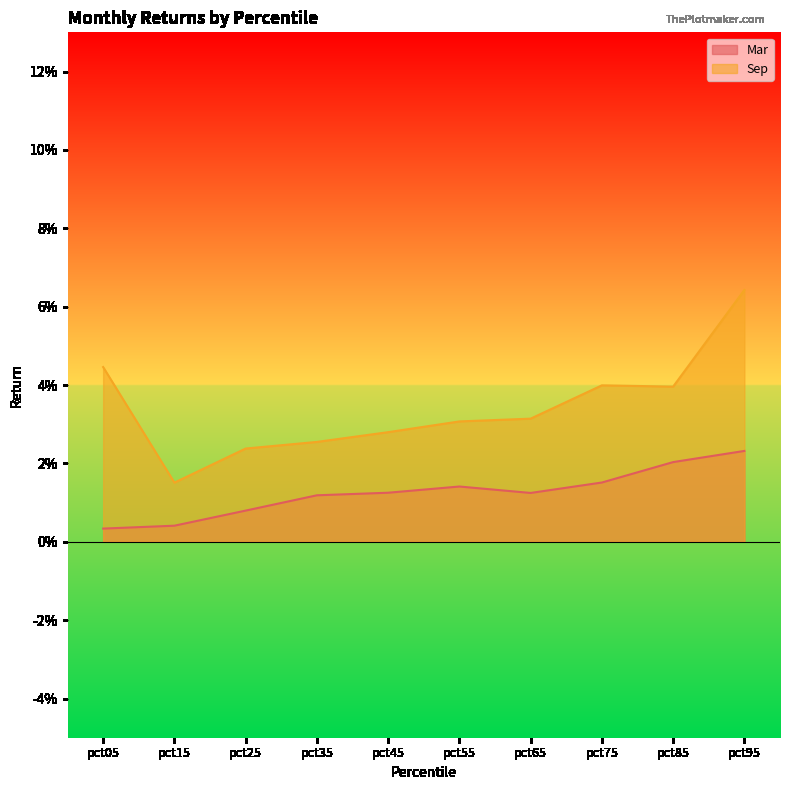

True or false: Sep and Mar cross at least once.

False